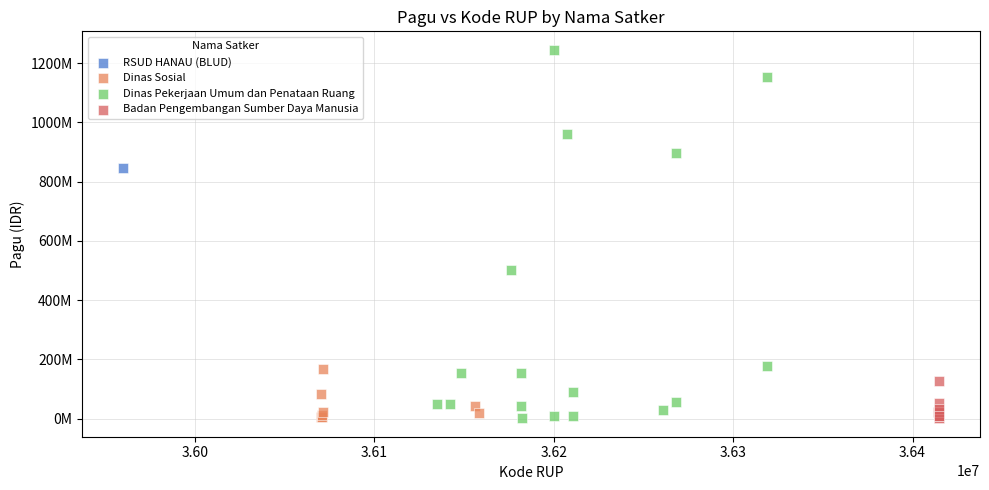

What are all the series names shown in the legend?

RSUD HANAU (BLUD), Dinas Sosial, Dinas Pekerjaan Umum dan Penataan Ruang, Badan Pengembangan Sumber Daya Manusia